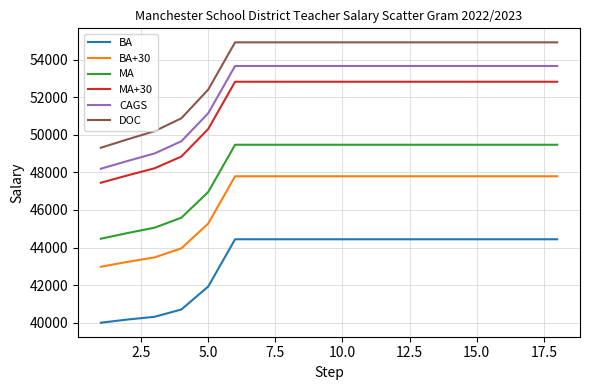

True or false: BA+30 and BA cross at least once.

False